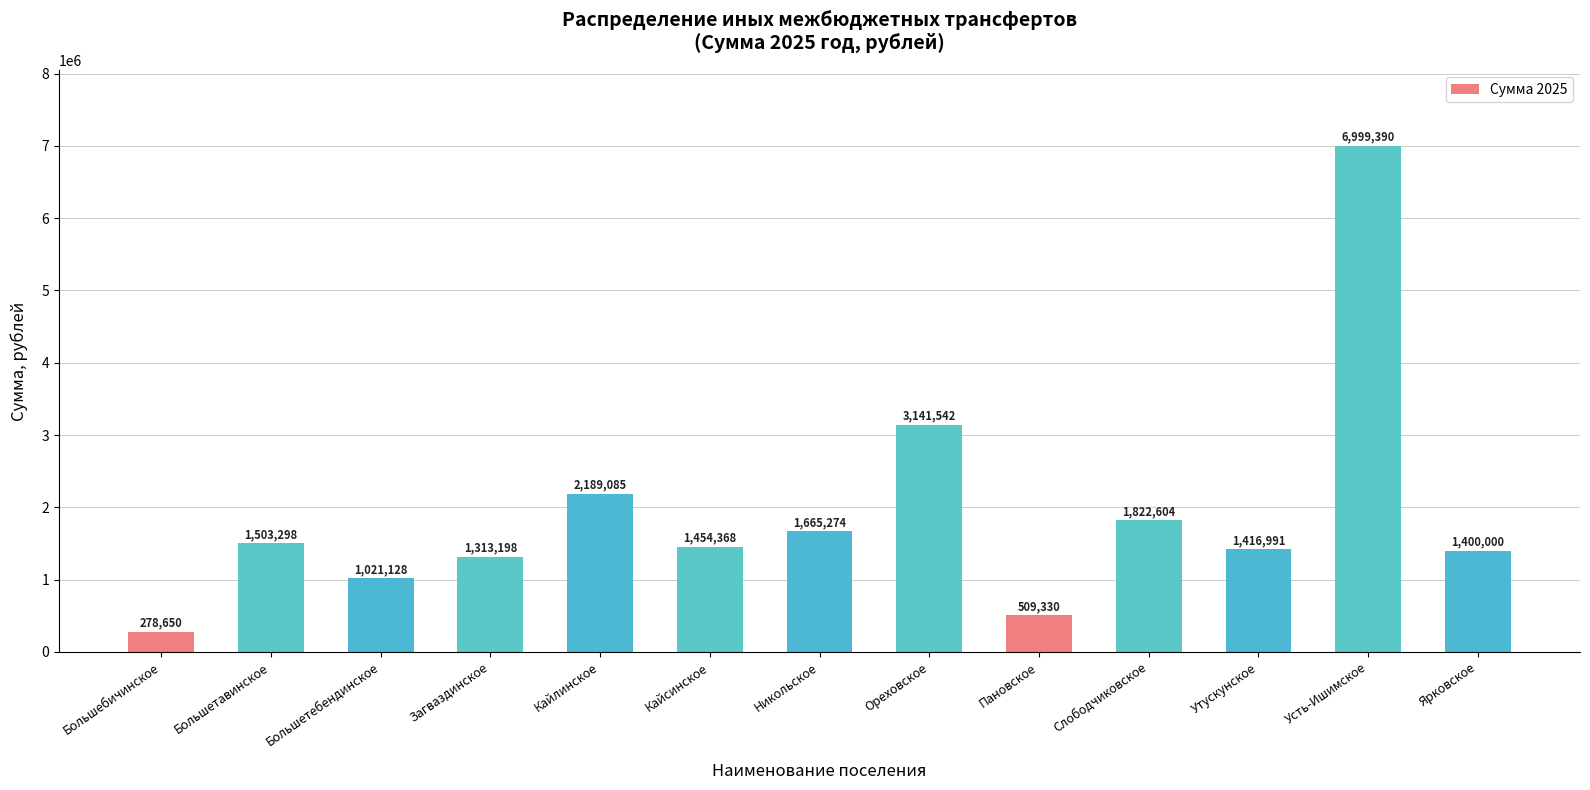

At which label is the value closest to 3639019?

Ореховское